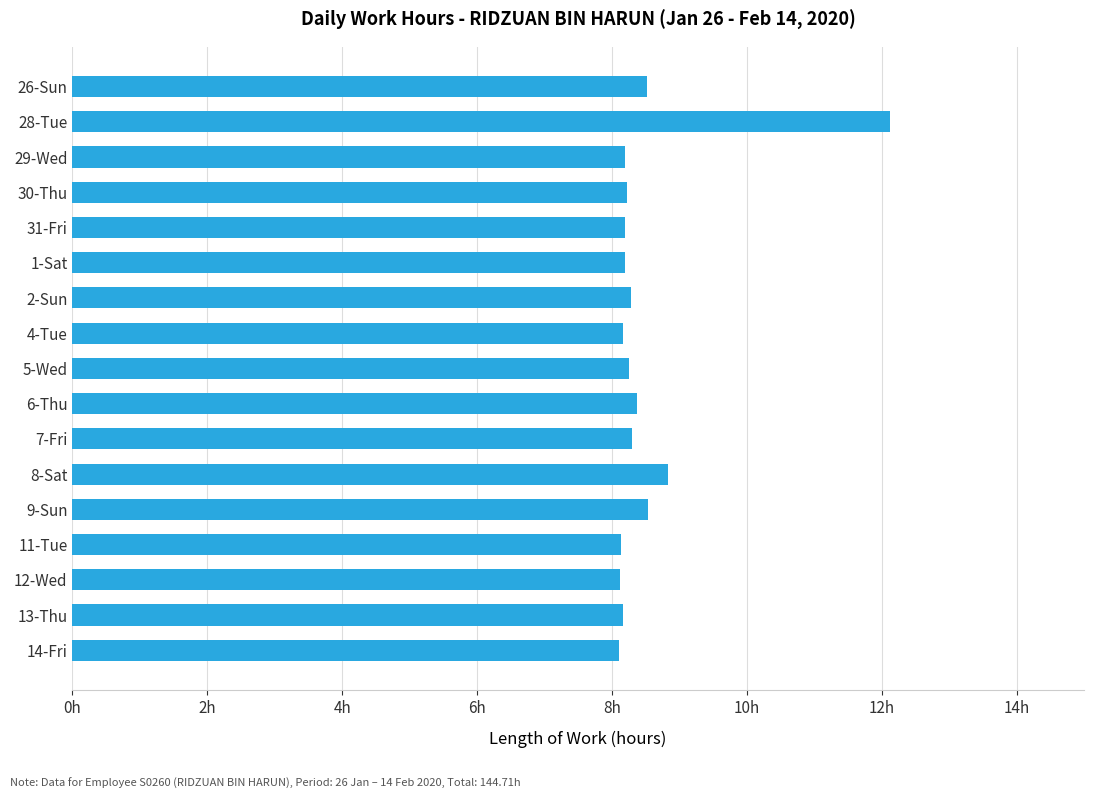

Are the bars horizontal?

Yes